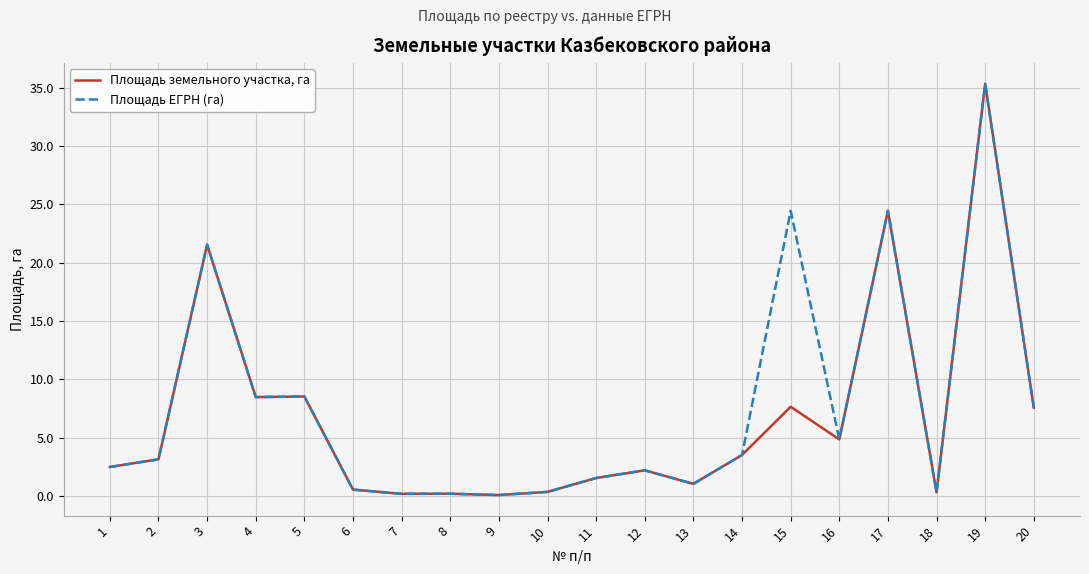

At which category is the sum across all series the highest?

19